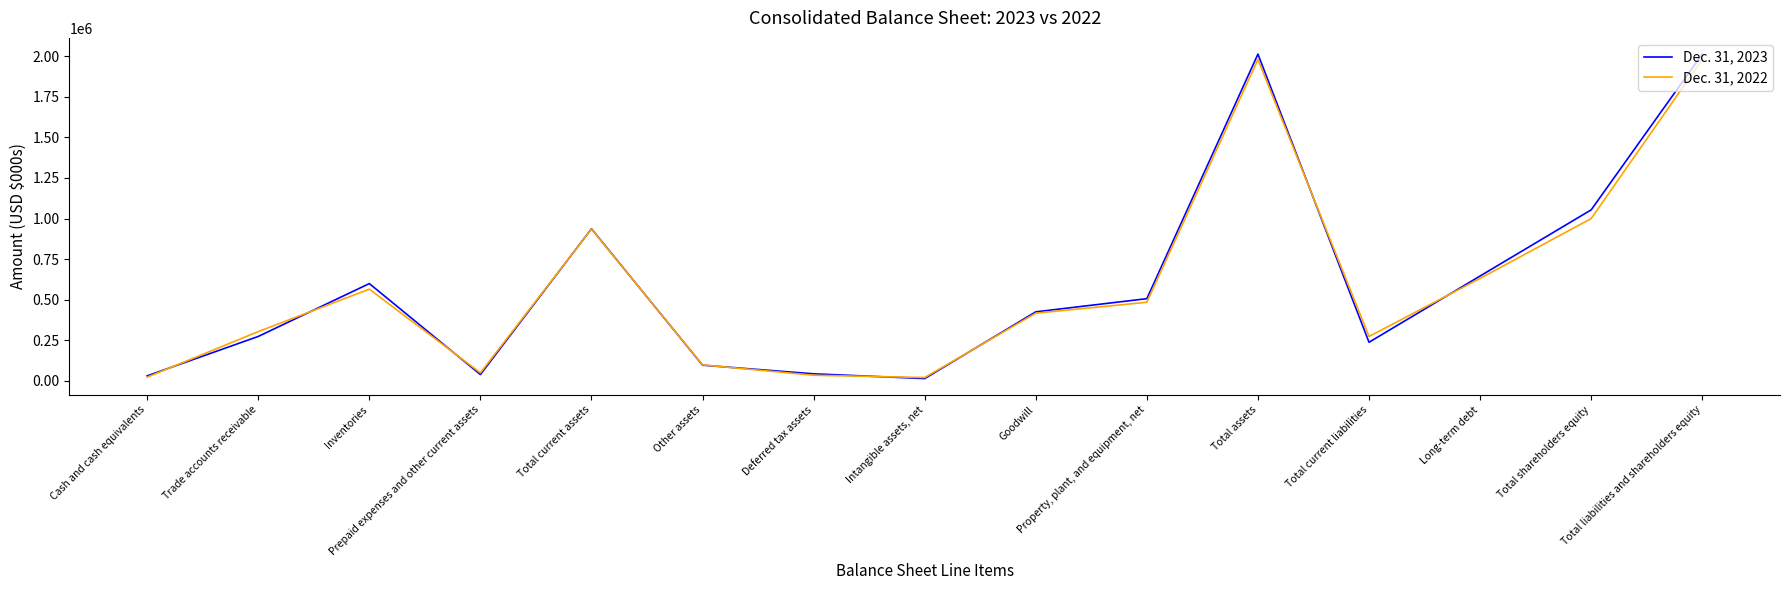

Which series has the widest spread of values?

Dec. 31, 2023